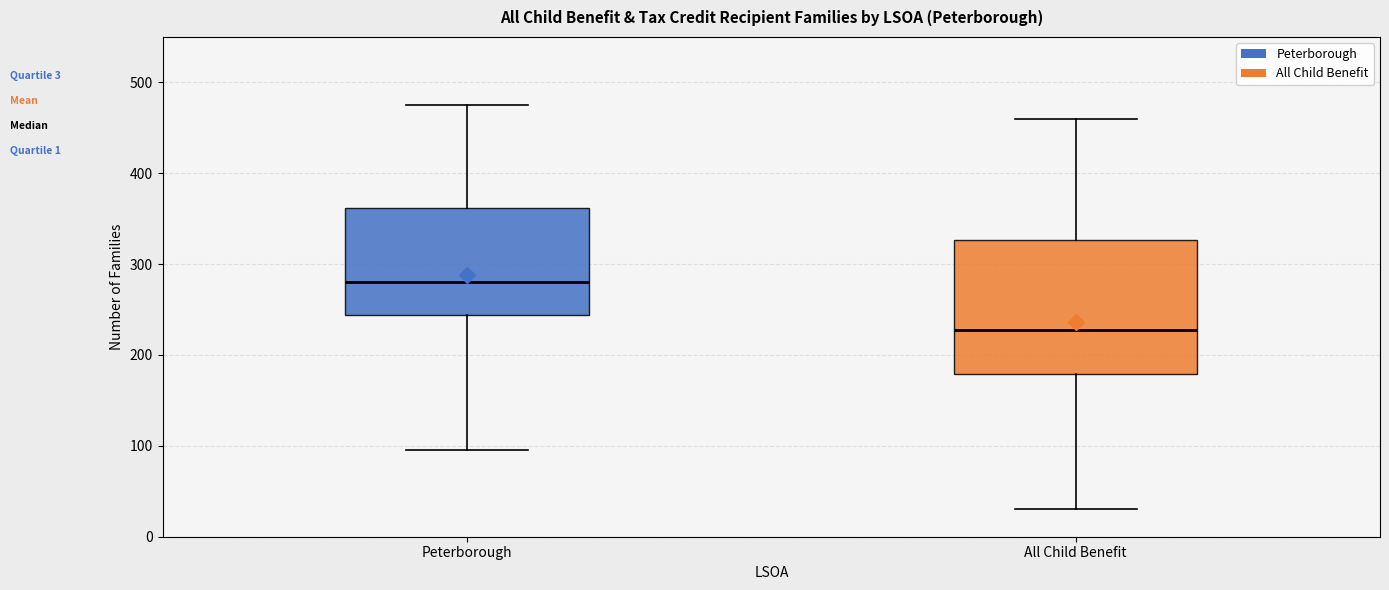

Reading left to right, transcribe this box plot: for each box, give where its median line is, the range the box spans, and where its two whiskers end, as read against the y-axis. The values are not printed on the chart, so give them approximately, as read against the axis.

Peterborough: median 280, box 240 to 360, whiskers 100 to 480
All Child Benefit: median 230, box 180 to 330, whiskers 30 to 460